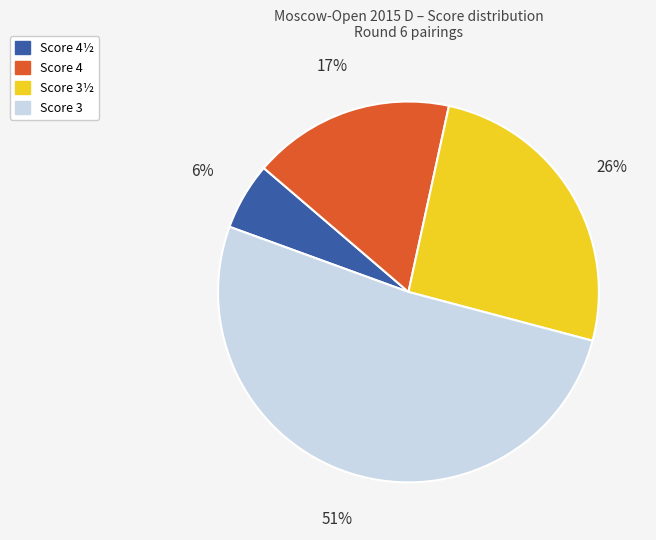

To the nearest percent, what is the average slice percentage?

25%